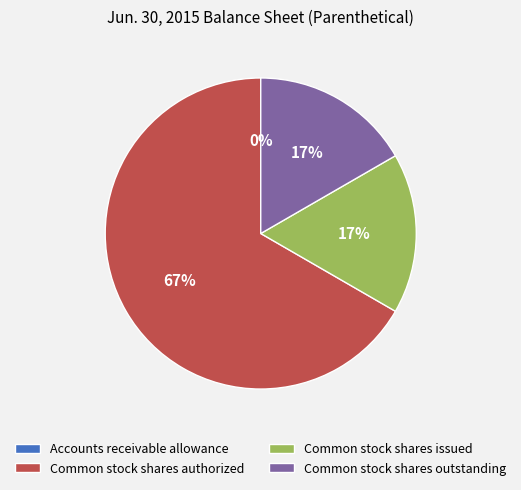

To the nearest percent, what percentage of the pie is Common stock shares outstanding?

17%